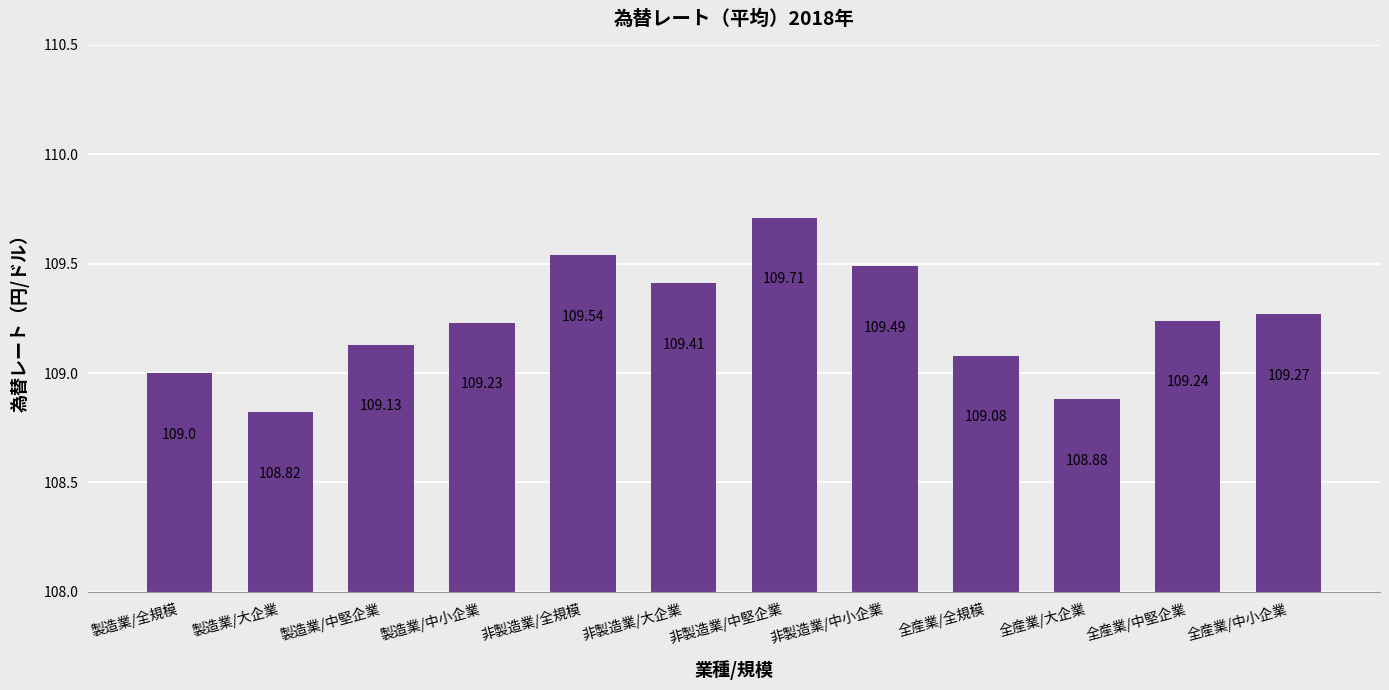

What is the value of the 9th bar from the left?

109.1